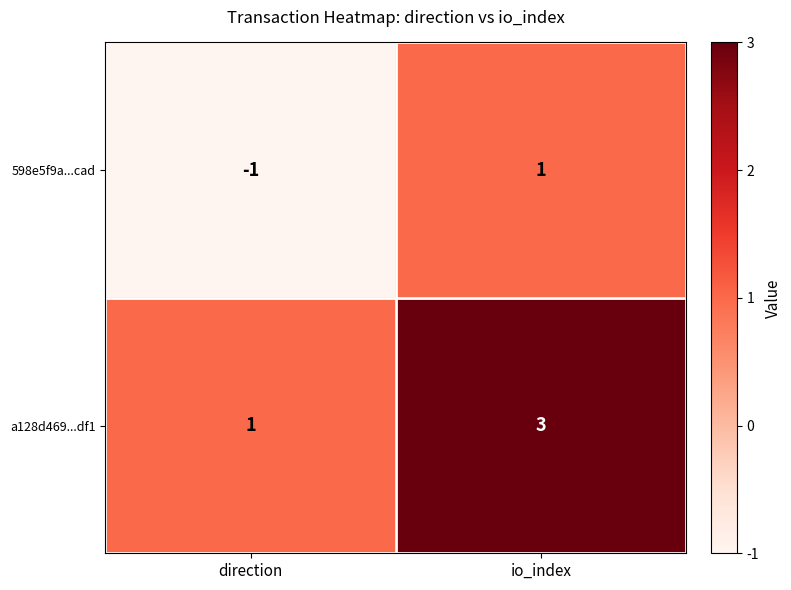

List the series in order of their overall mean, lowest first.

598e5f9a...cad, a128d469...df1